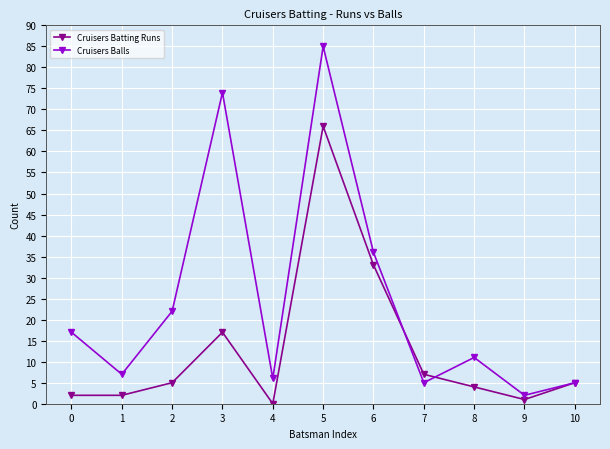

Reading right to left, extract all data points from this chart.

Cruisers Batting Runs: 5	1	4	7	33	66	0	17	5	2	2
Cruisers Balls: 5	2	11	5	36	85	6	74	22	7	17